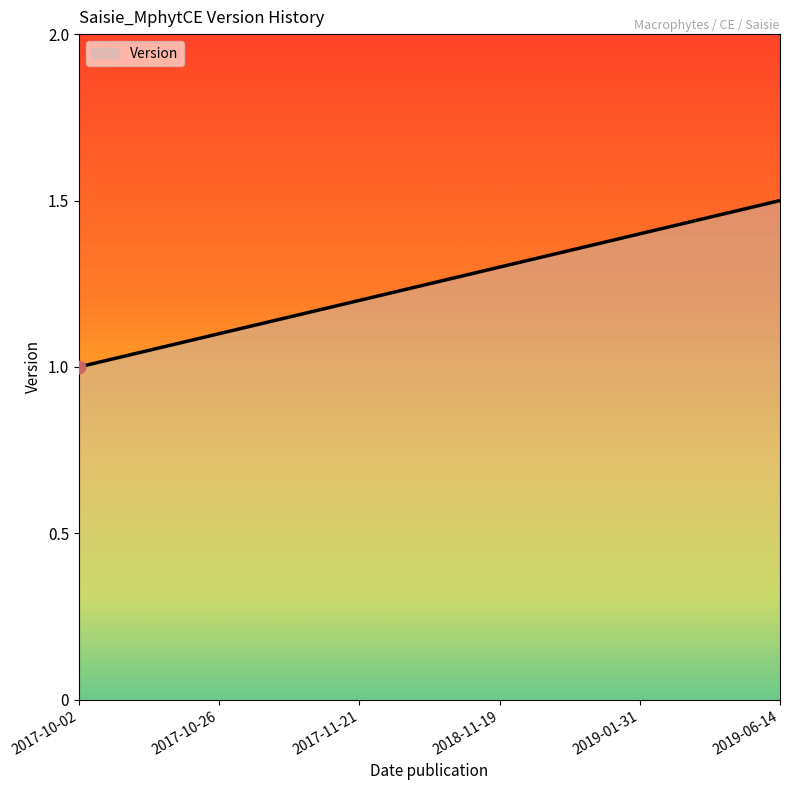

Approximately how many times larger is the value at 2017-10-02 compared to 2017-10-26?

0.9